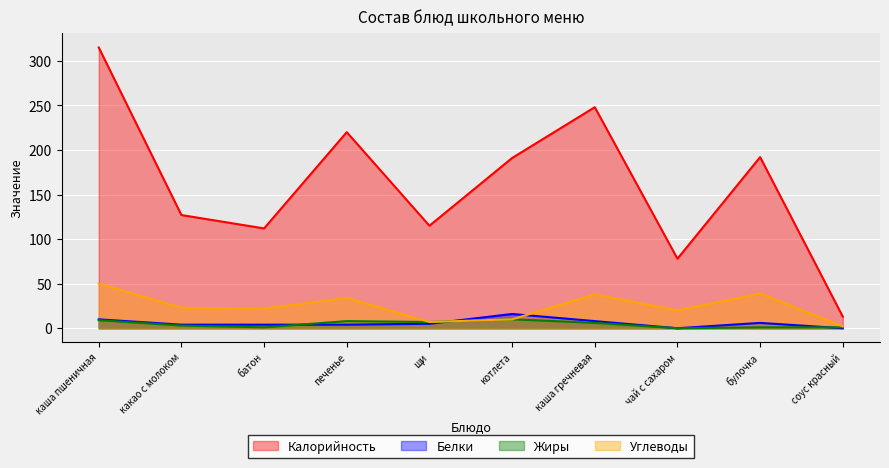

How many values in Жиры are above zero?

9